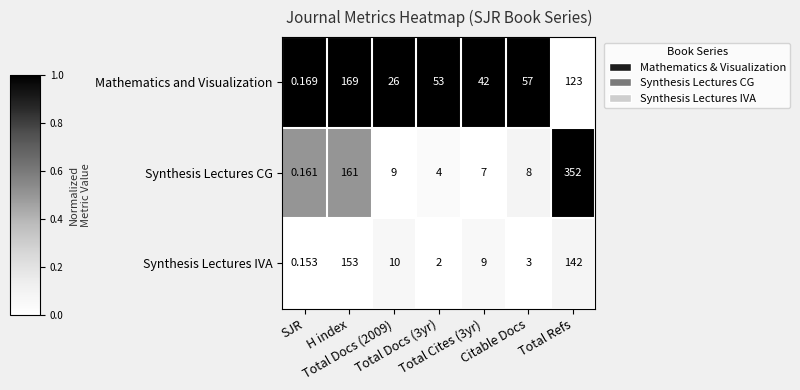

How many categories are shown in the chart?

7